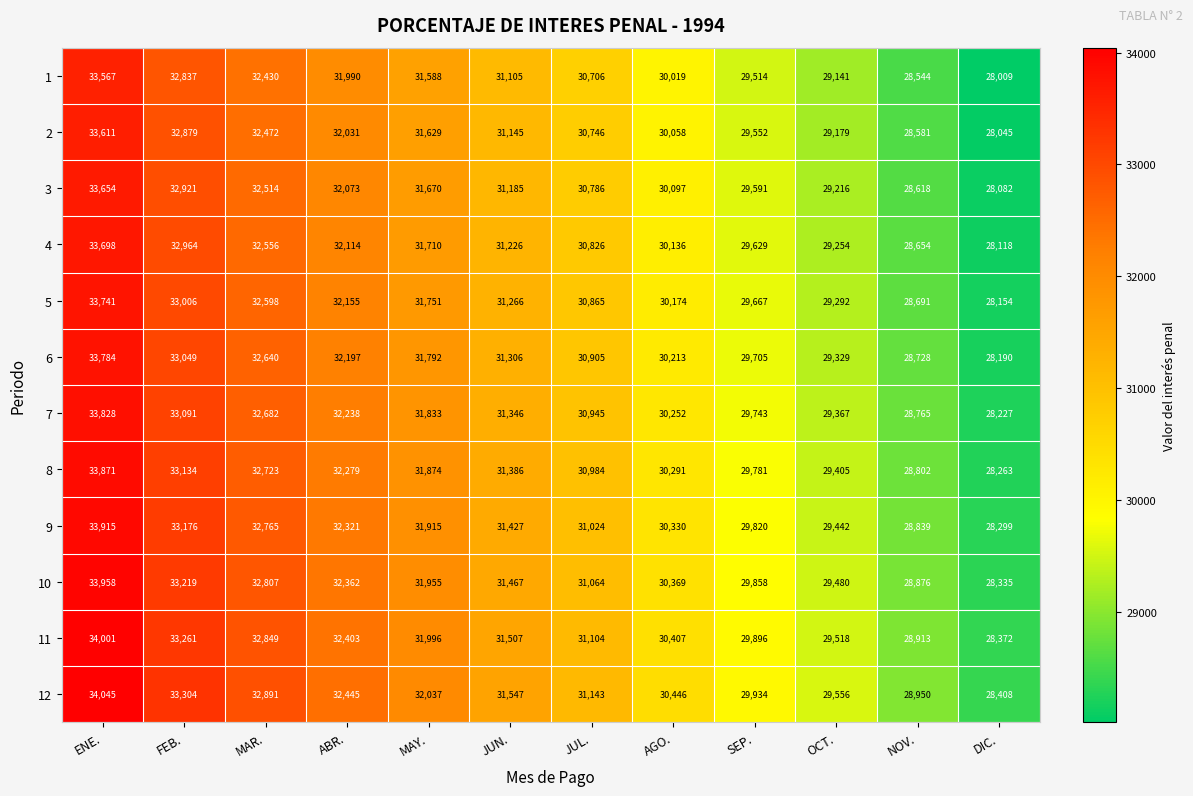

What is the total value across all series at MAY.?

381750